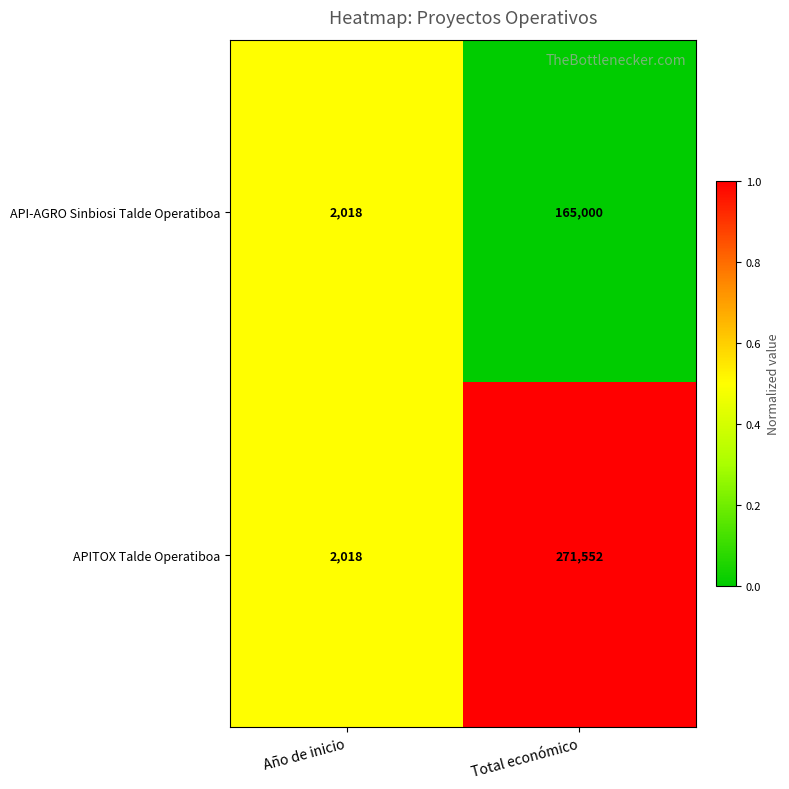

At which category is the sum across all series the highest?

Total económico